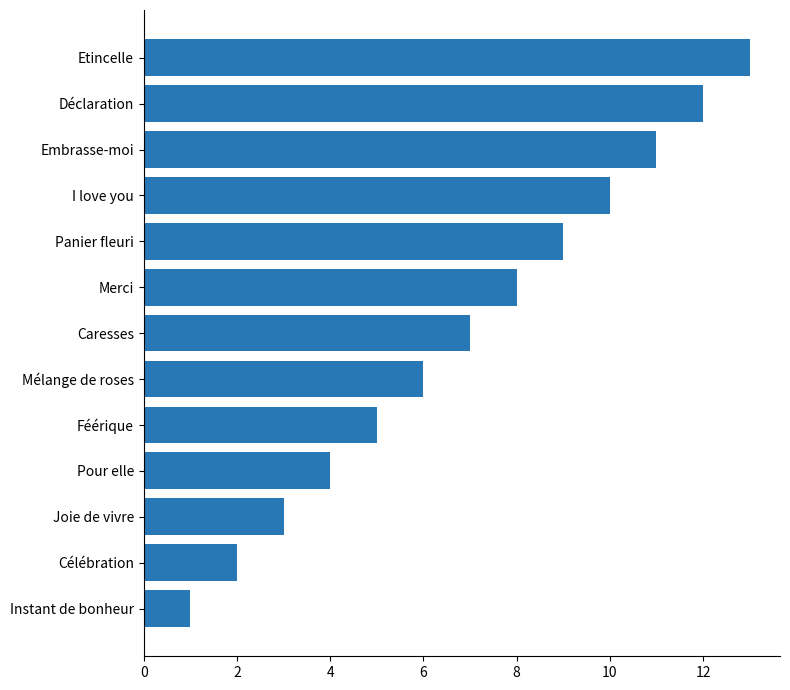

What is the average value?

7